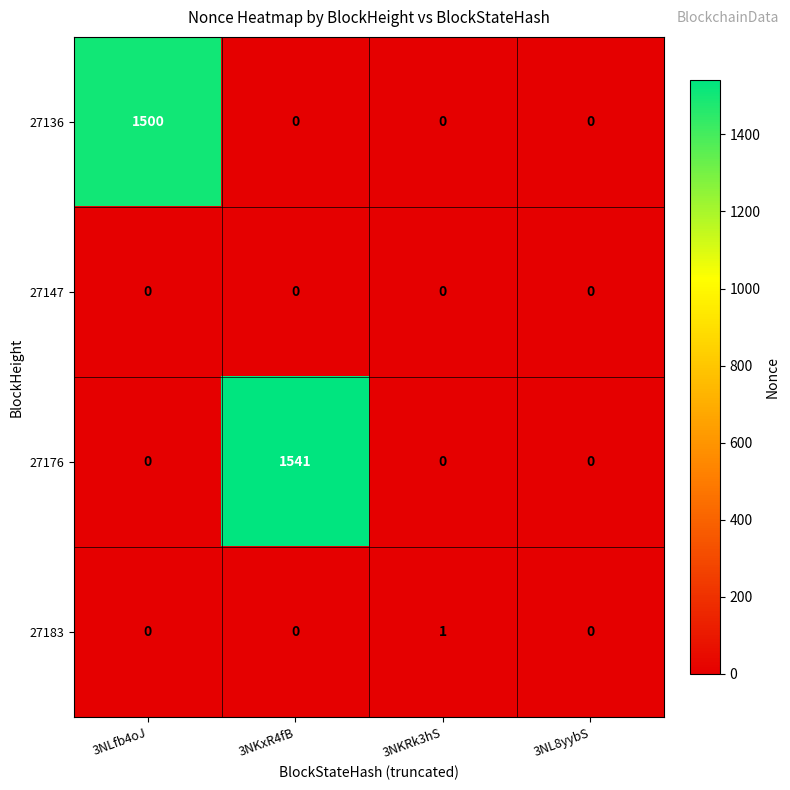

How many 27136 values are between 0 and 1500?

4